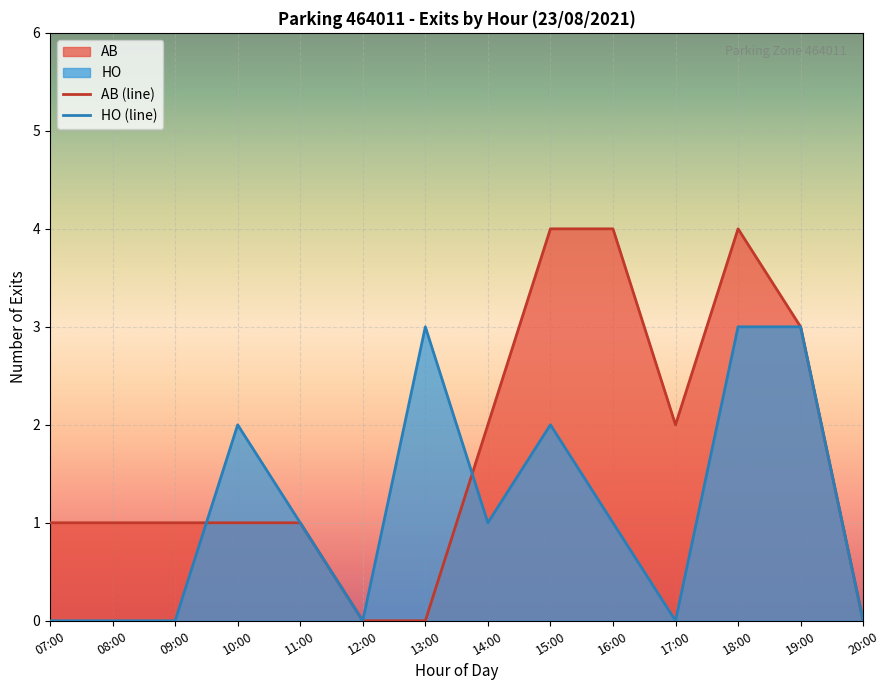

What position from the left is 12:00?

6